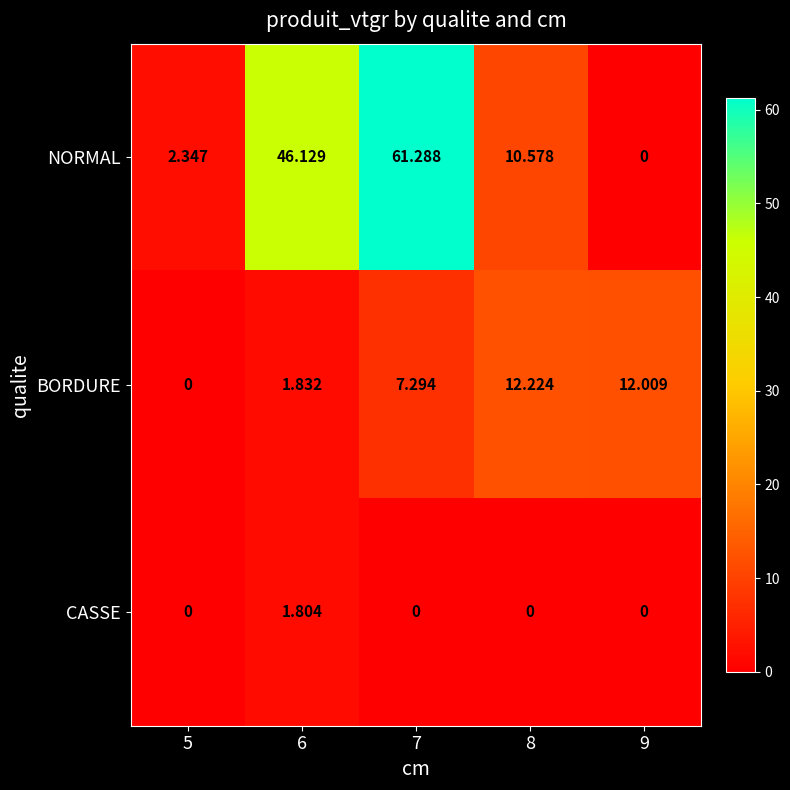

Rank the series by their maximum value, from lowest to highest.

CASSE, BORDURE, NORMAL